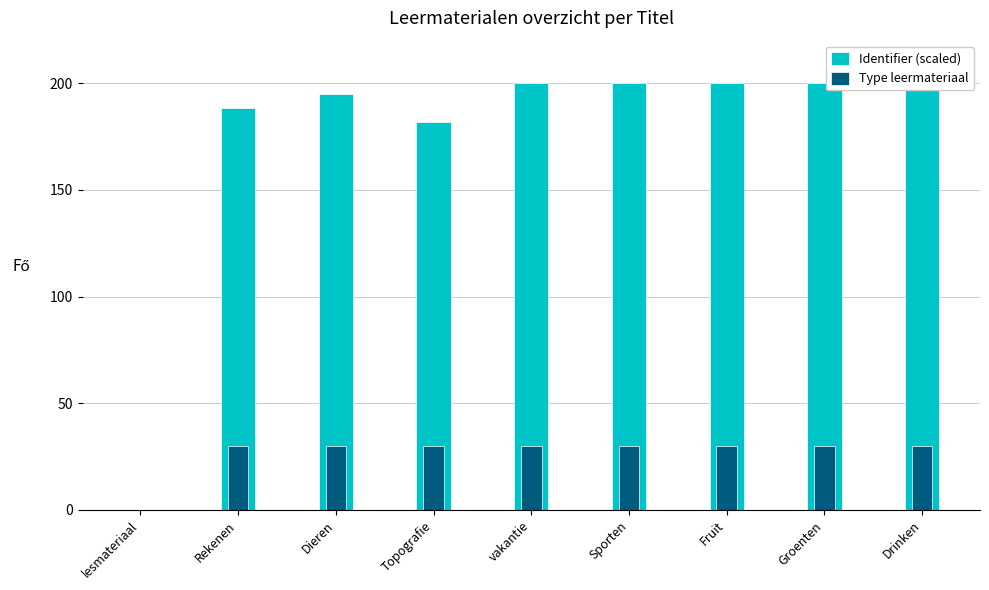

What is the average value of the Identifier (scaled) series?

173.9